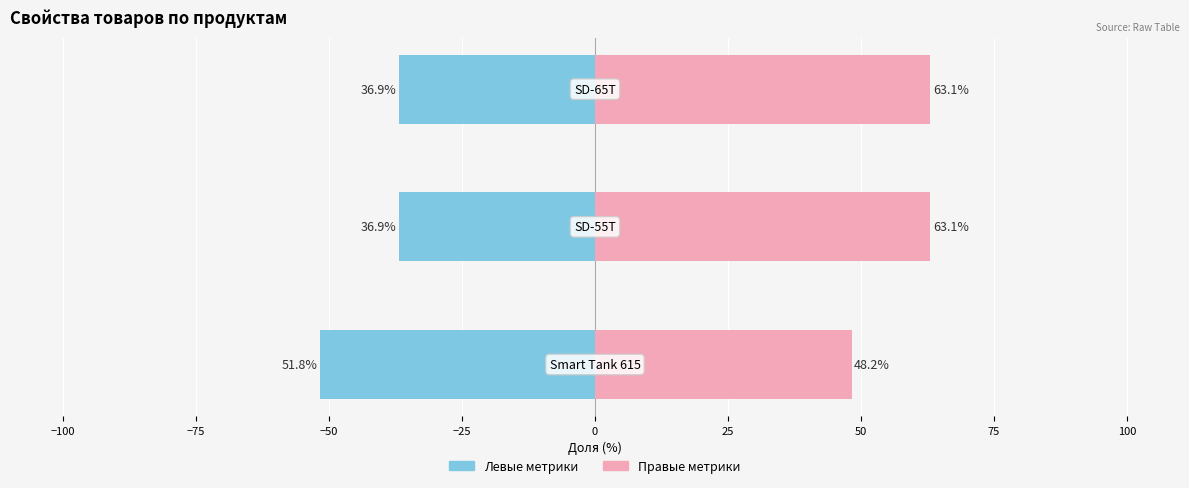

Reading left to right, extract all data points from this chart.

Левые метрики (изображения/заполнено): -51.8	-36.9	-36.9
Правые метрики (всего свойств): 48.2	63.1	63.1